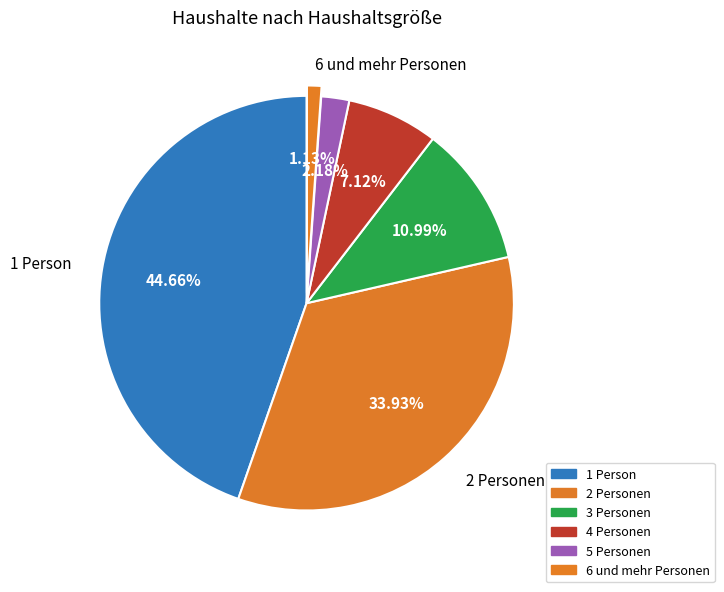

Count the number of slices in the pie.

6